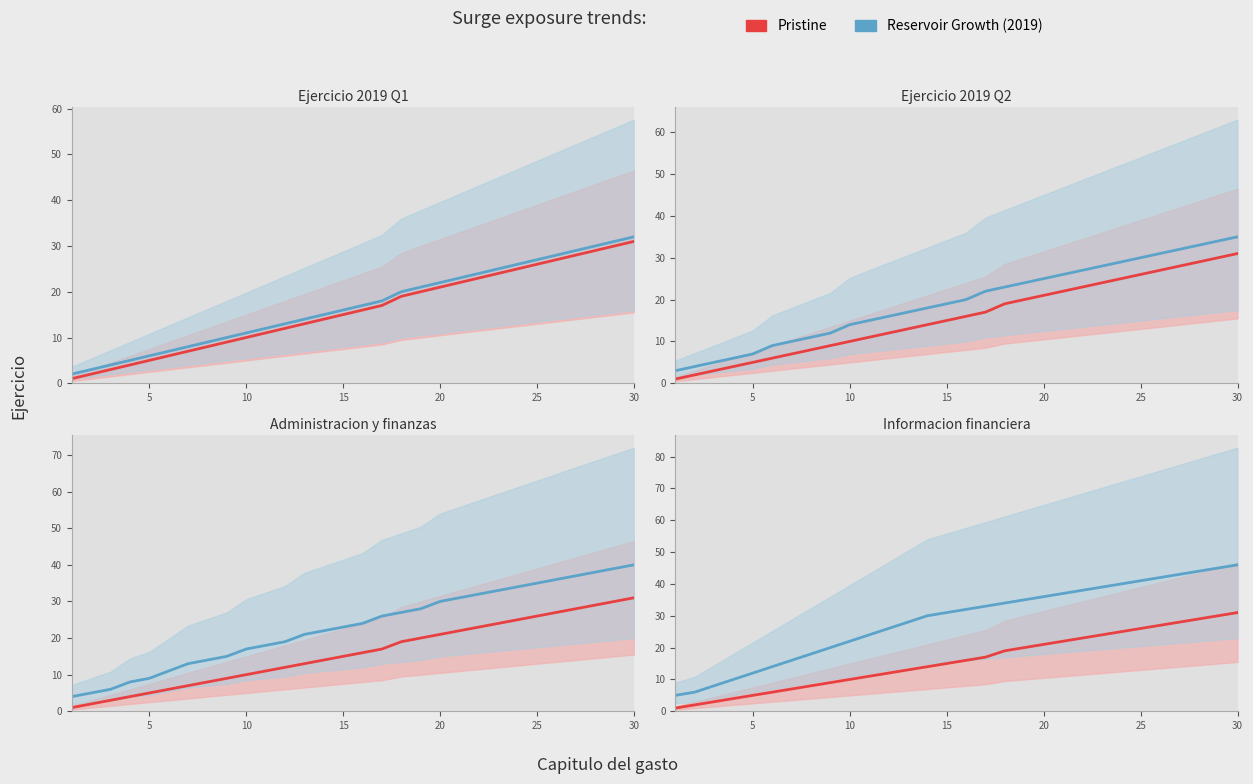

The Pristine series shows 7 at 16. True or false?

False